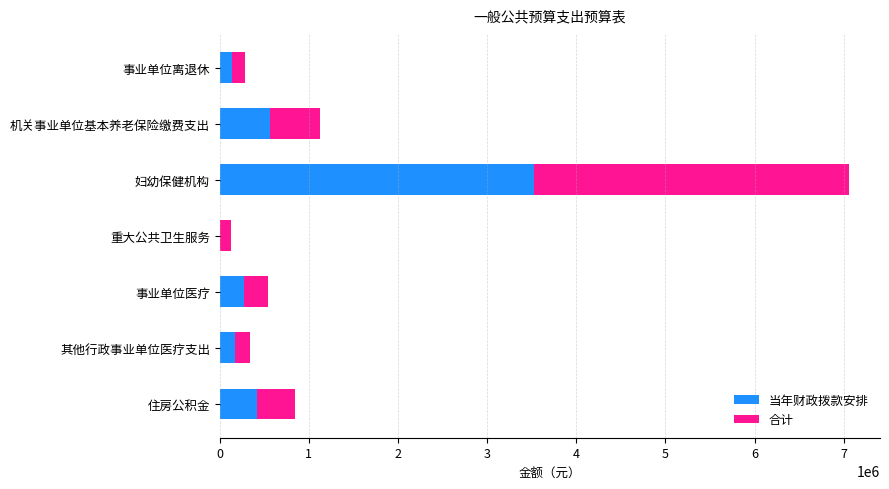

What is the sum of the 当年财政拨款安排 values at 事业单位医疗 and 住房公积金?

689999.7